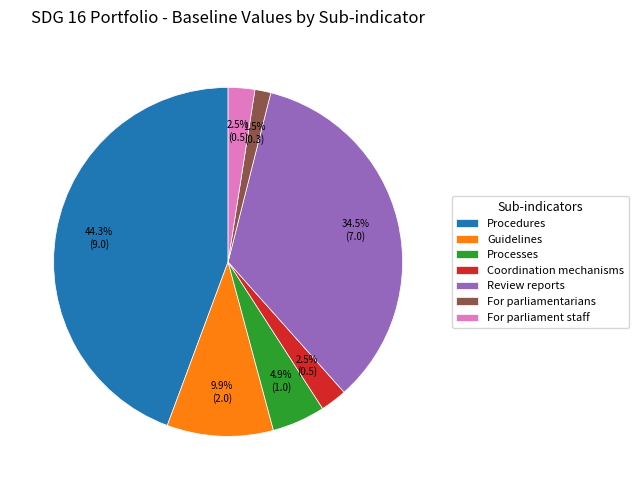

Which has a higher value, Guidelines or Review reports?

Review reports